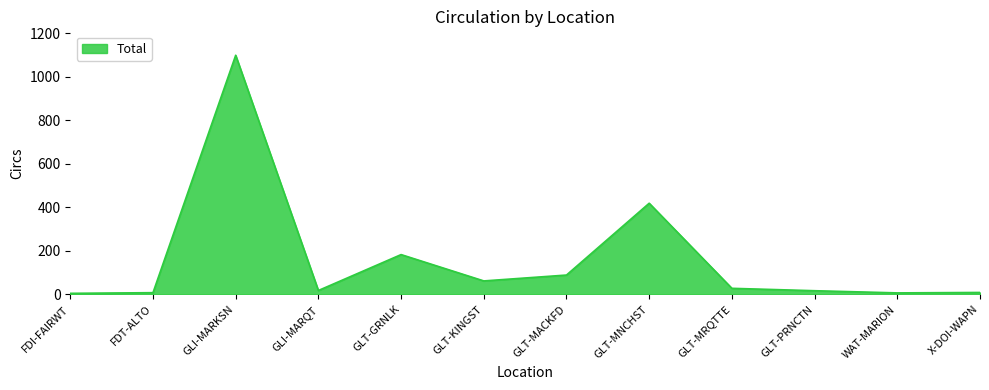

What is the difference between the values at GLI-MARQT and FDI-FAIRWT?

13